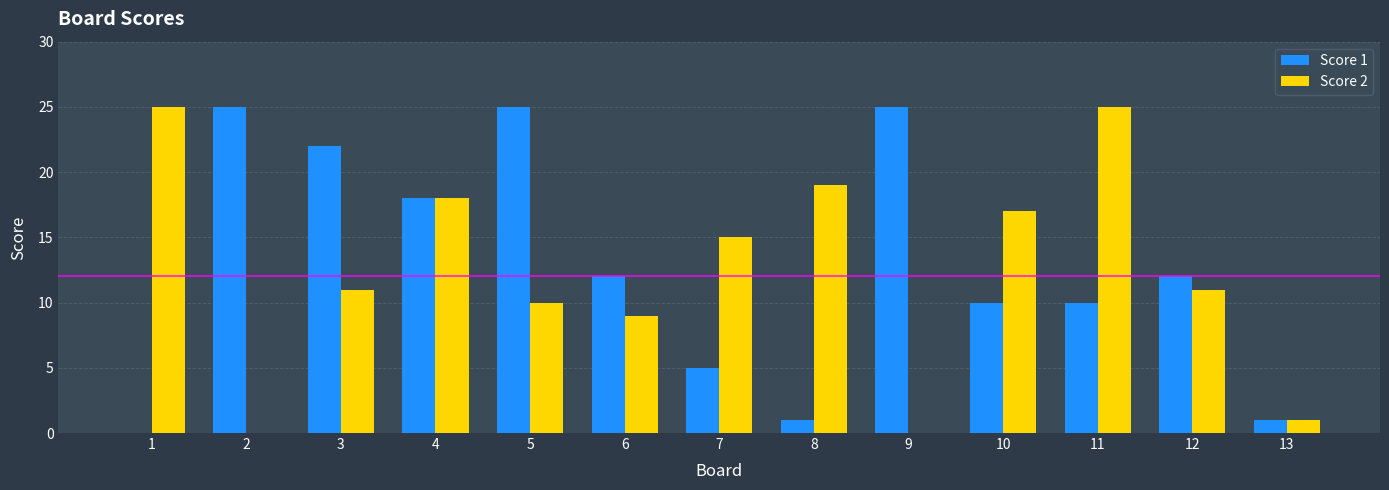

Is it true that Score 1 equals 10 at 10?

True